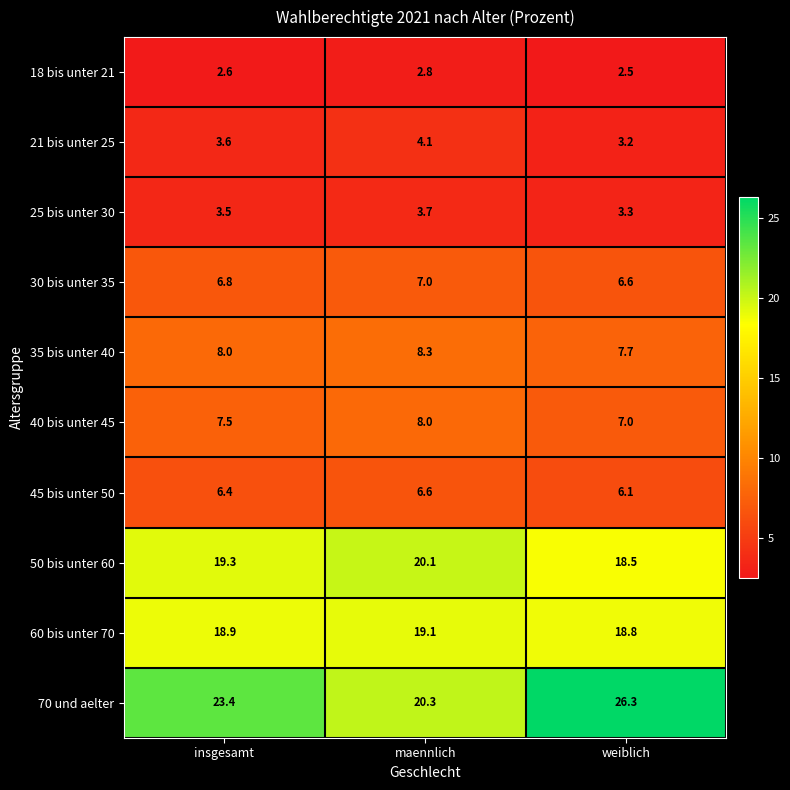

How many 45 bis unter 50 values are between 6 and 7?

3